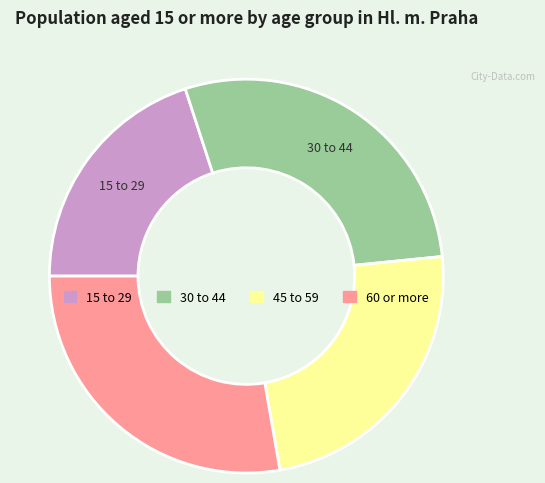

Which slice is the largest?

30 to 44